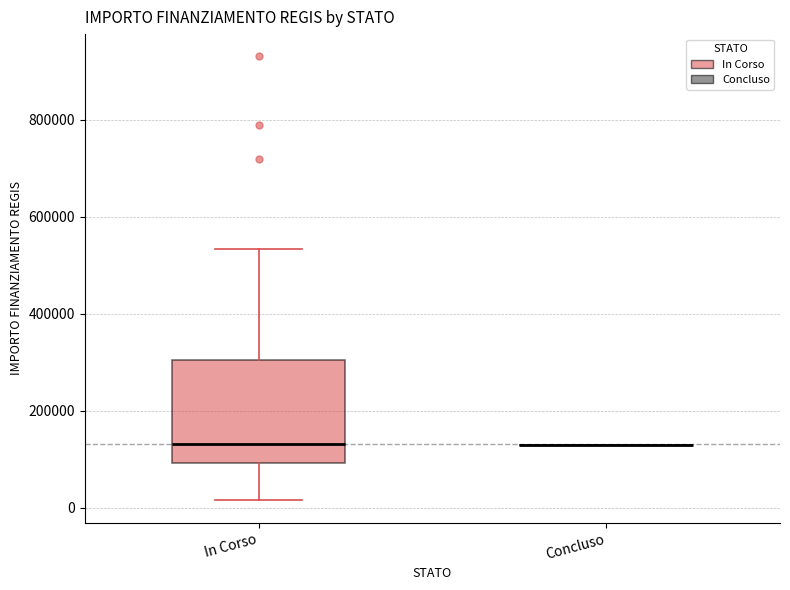

Which box is the tallest, from its lower edge to its upper edge?

In Corso